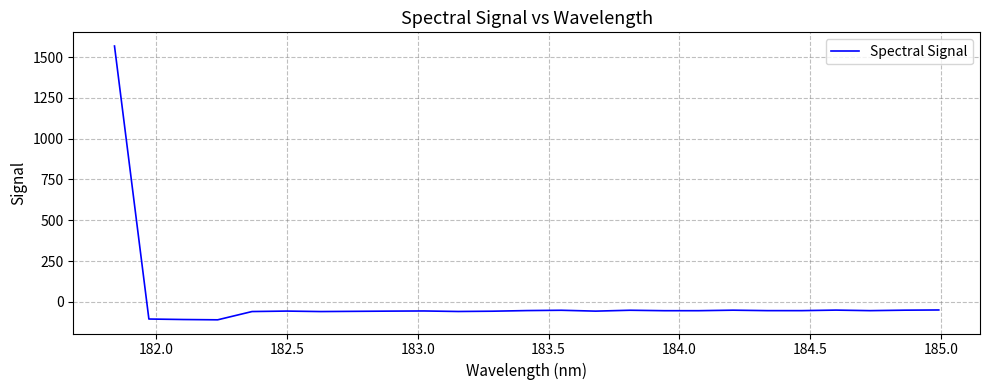

What is the difference between the maximum and minimum values?

1677.2